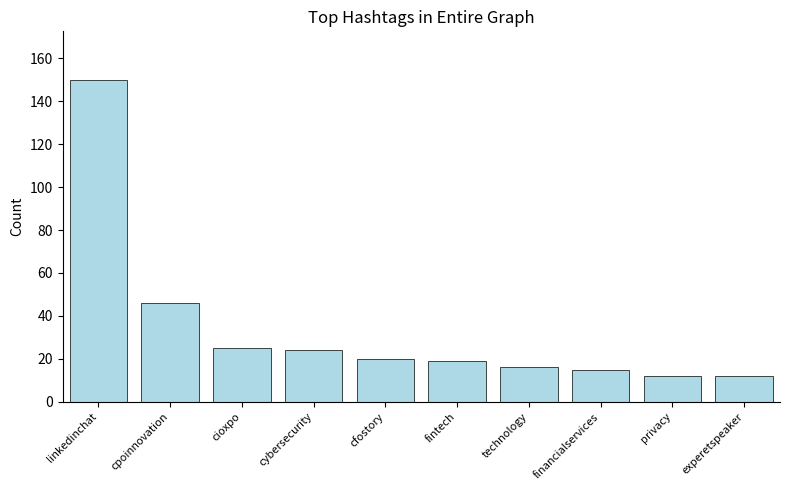

What position from the left is financialservices?

8